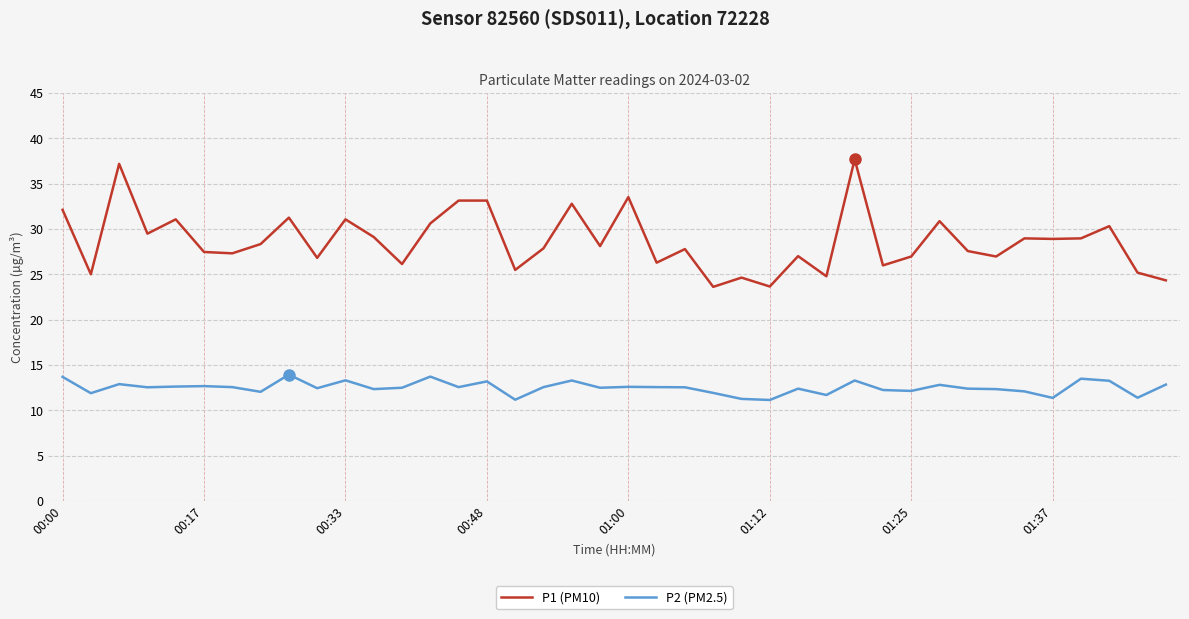

Which series has the largest range (max minus min)?

P1 (PM10)